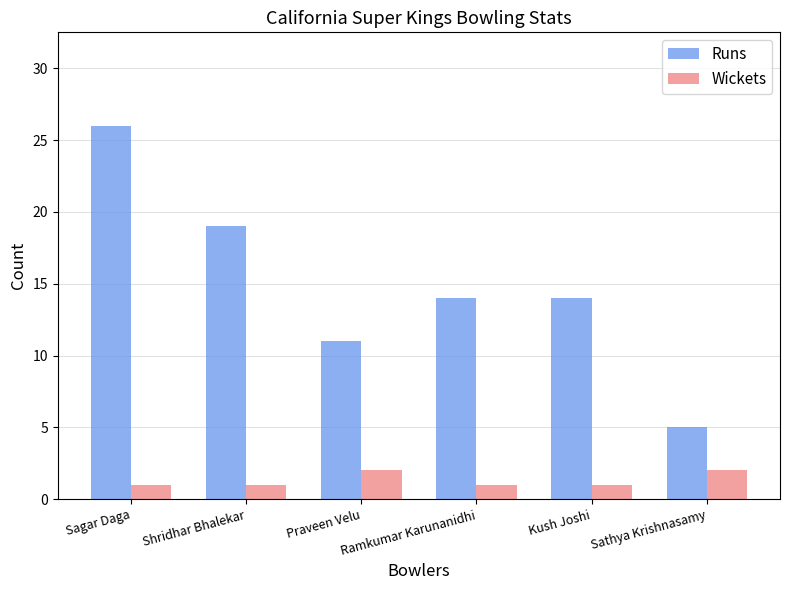

What are all the series names shown in the legend?

Runs, Wickets